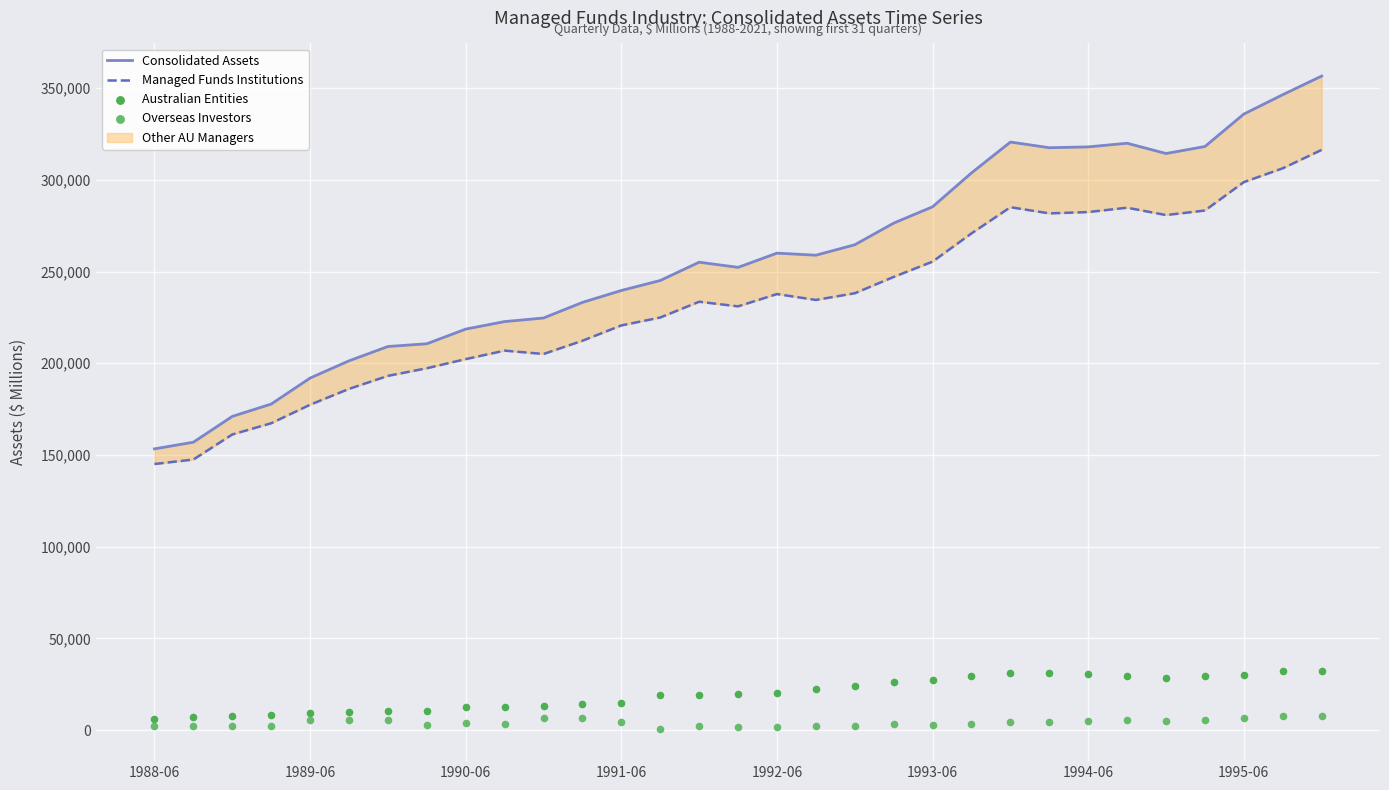

Which series reaches the maximum Y coordinate?

Consolidated Assets